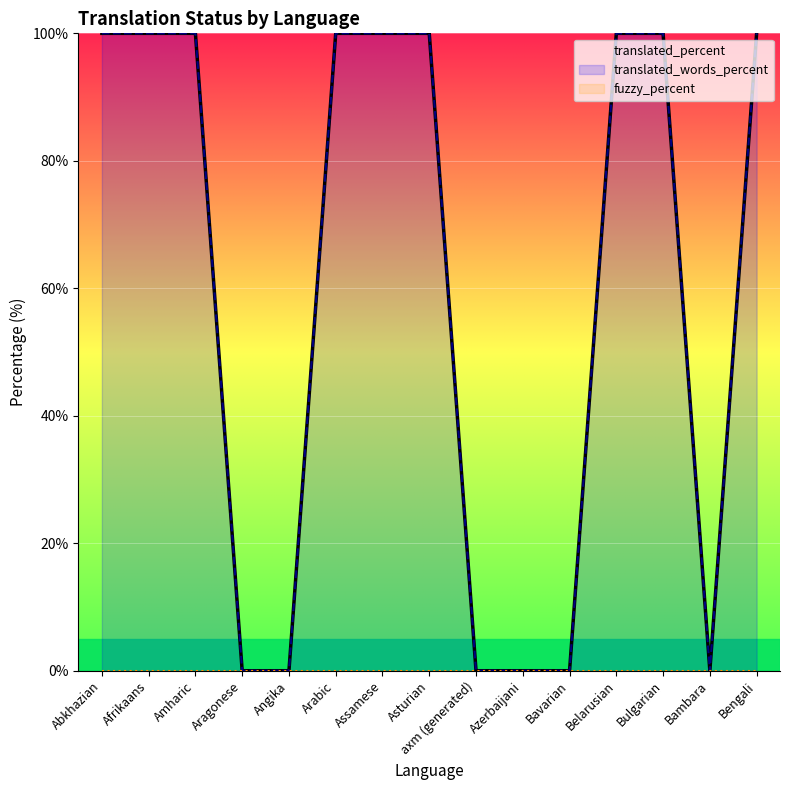

True or false: translated_percent and translated_words_percent cross at least once.

False